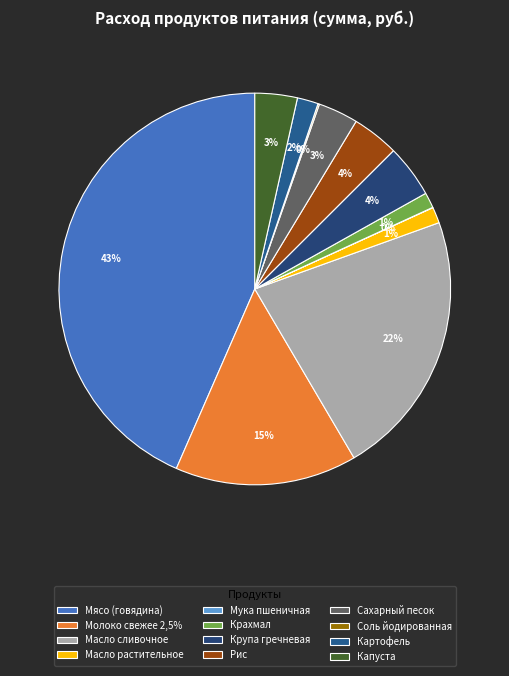

Which slice is the smallest?

Мука пшеничная